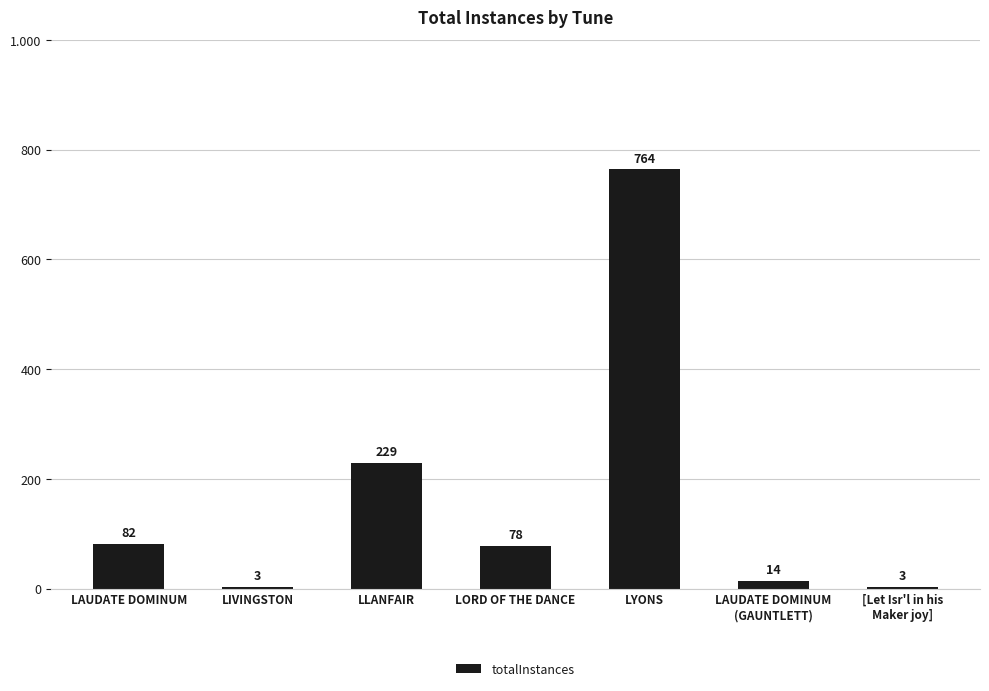

True or false: the data shows 1 at [Let Isr'l in his
Maker joy].

False